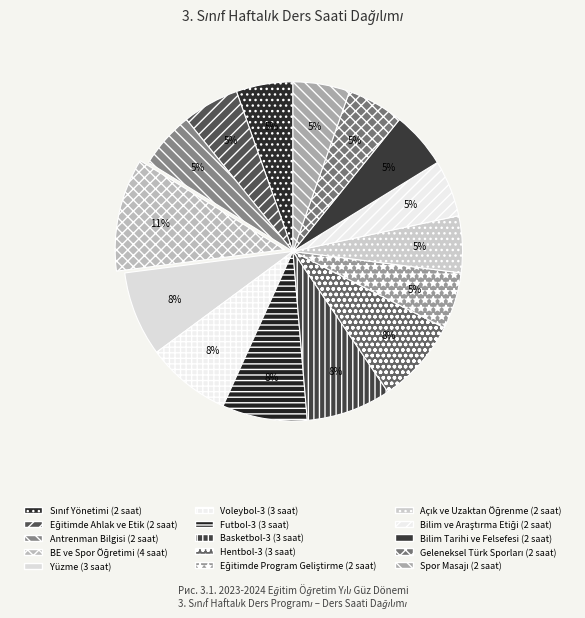

What percentage is the Yüzme slice, to the nearest percent?

8%